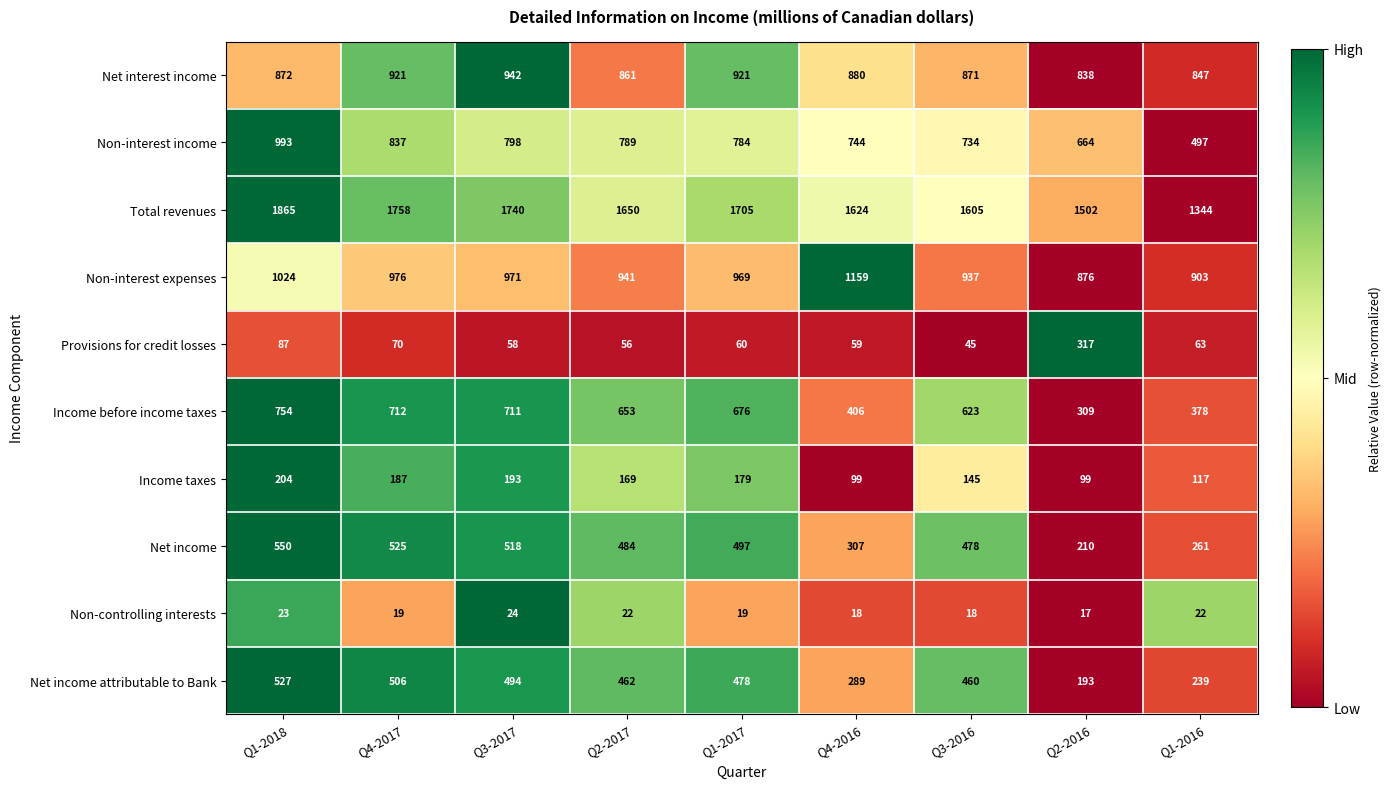

Is it true that Net interest income equals 942 at Q3-2017?

True